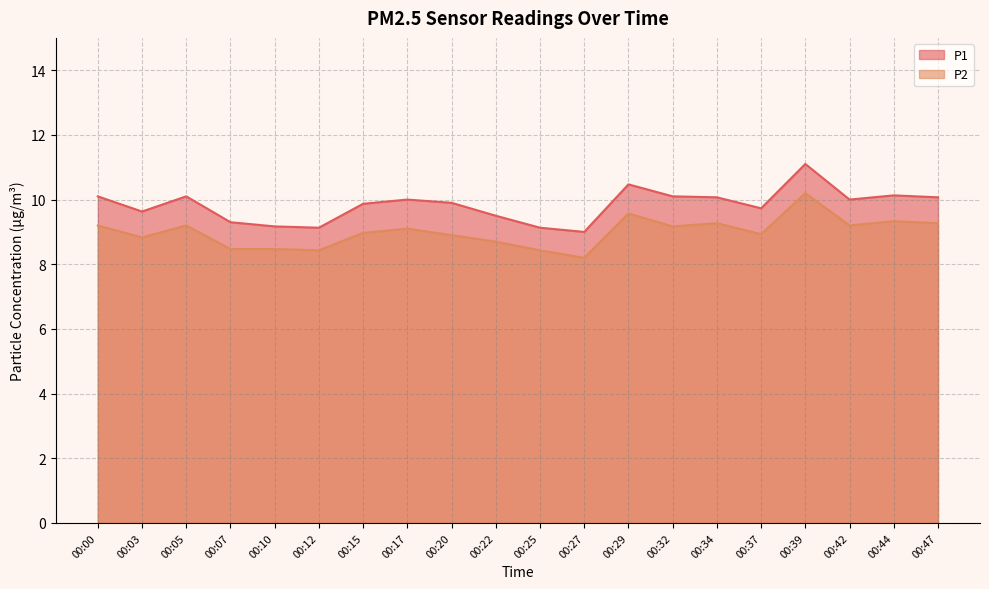

True or false: P2 has more than 2 interior local peaks.

True